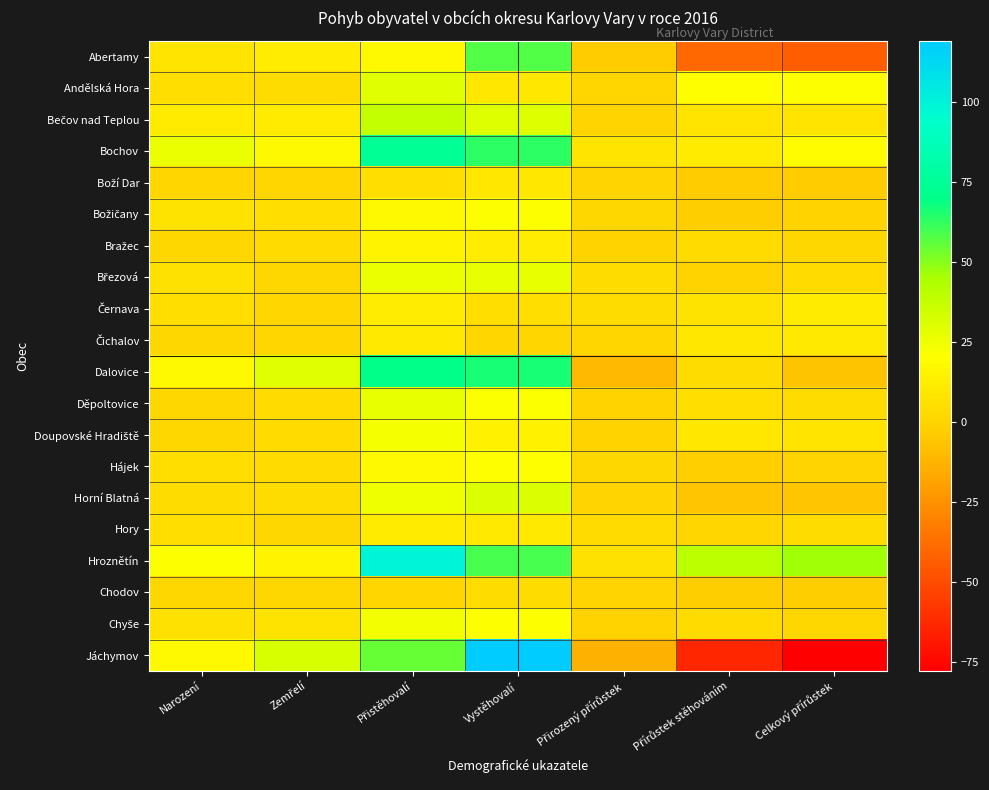

Which series has the largest range (max minus min)?

Jáchymov